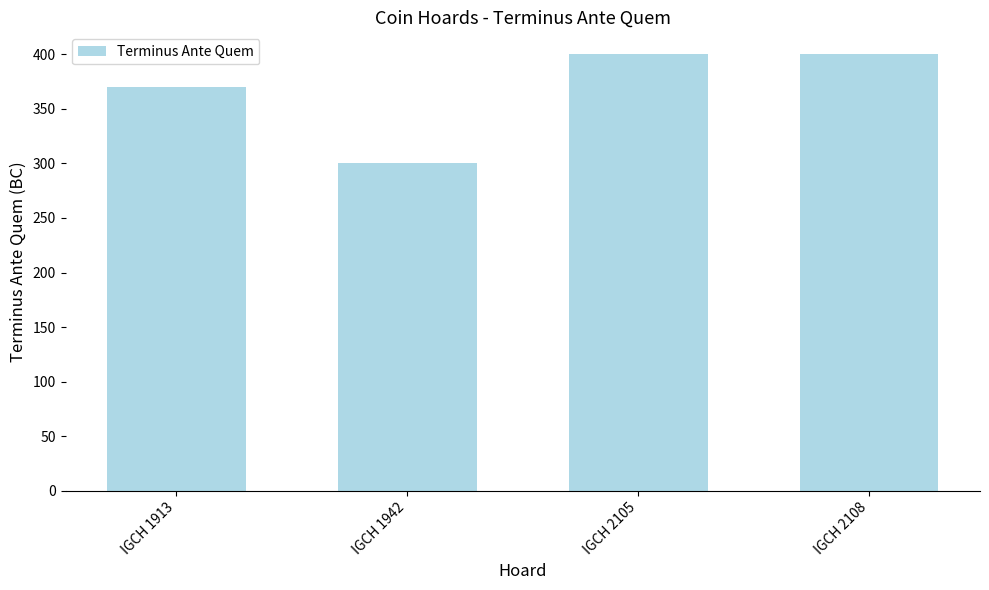

Which label corresponds to the smallest value in the chart?

IGCH 1942